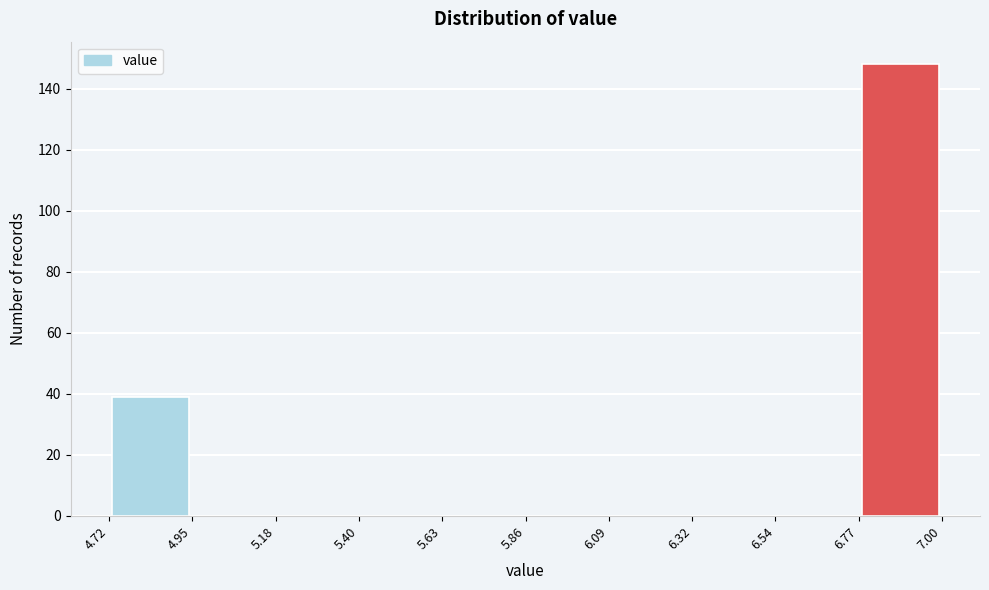

Which range on the x-axis has the tallest bar?

6.77 to 7.00